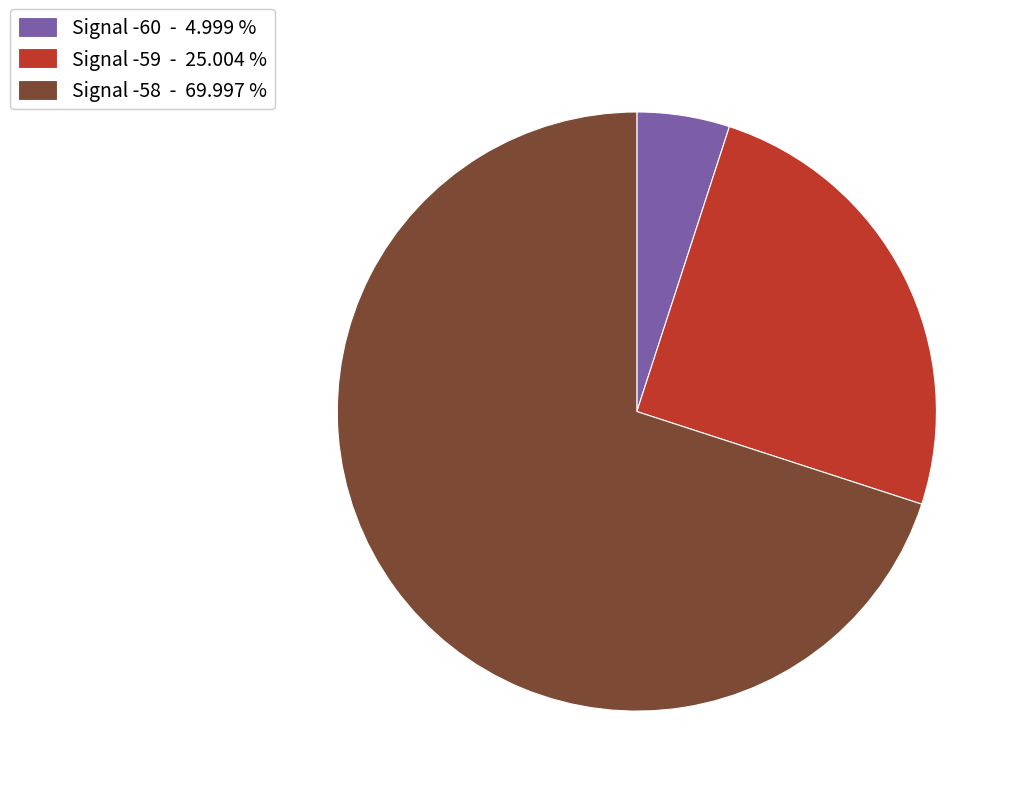

Count the number of slices in the pie.

3